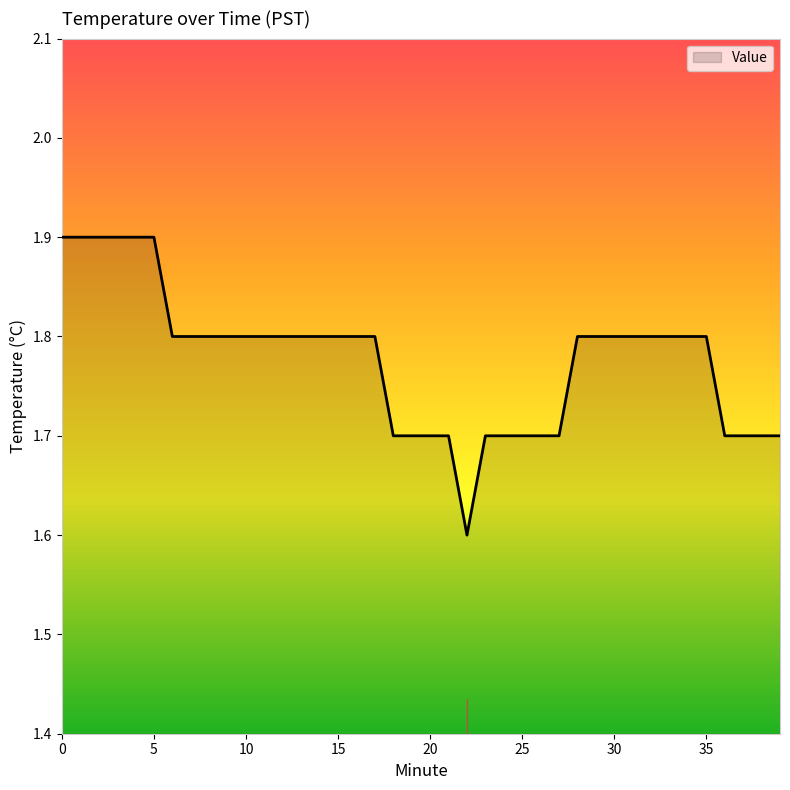

What is the maximum value shown in the chart?

1.9